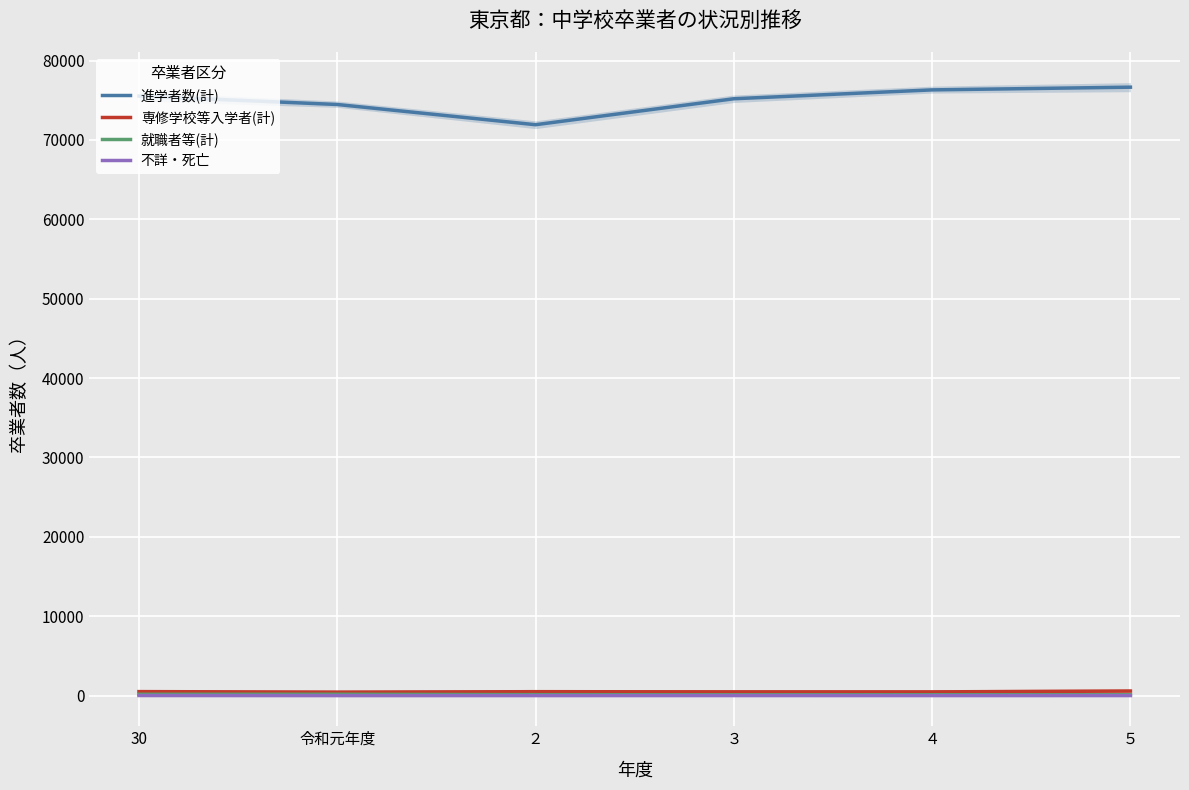

What is the spread (max minus min) of values at 30?

75515